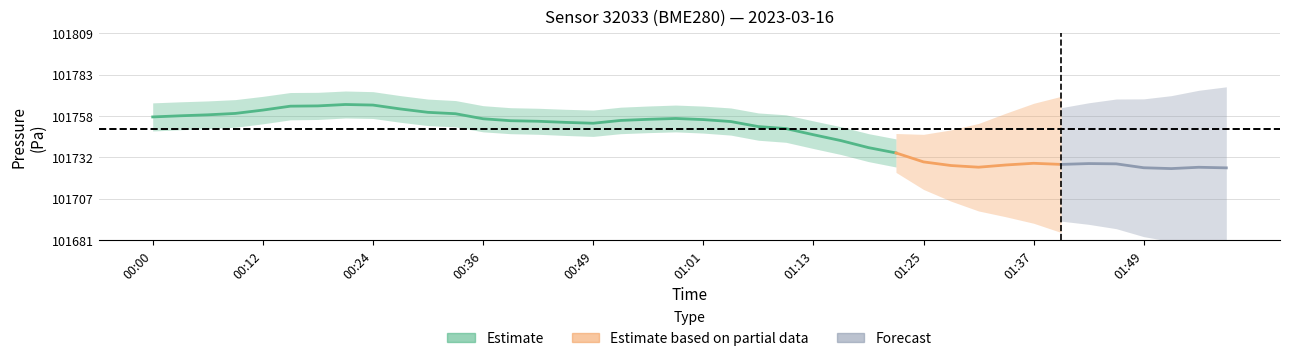

Is it true that temperature equals 1.2 at 01:10?

False